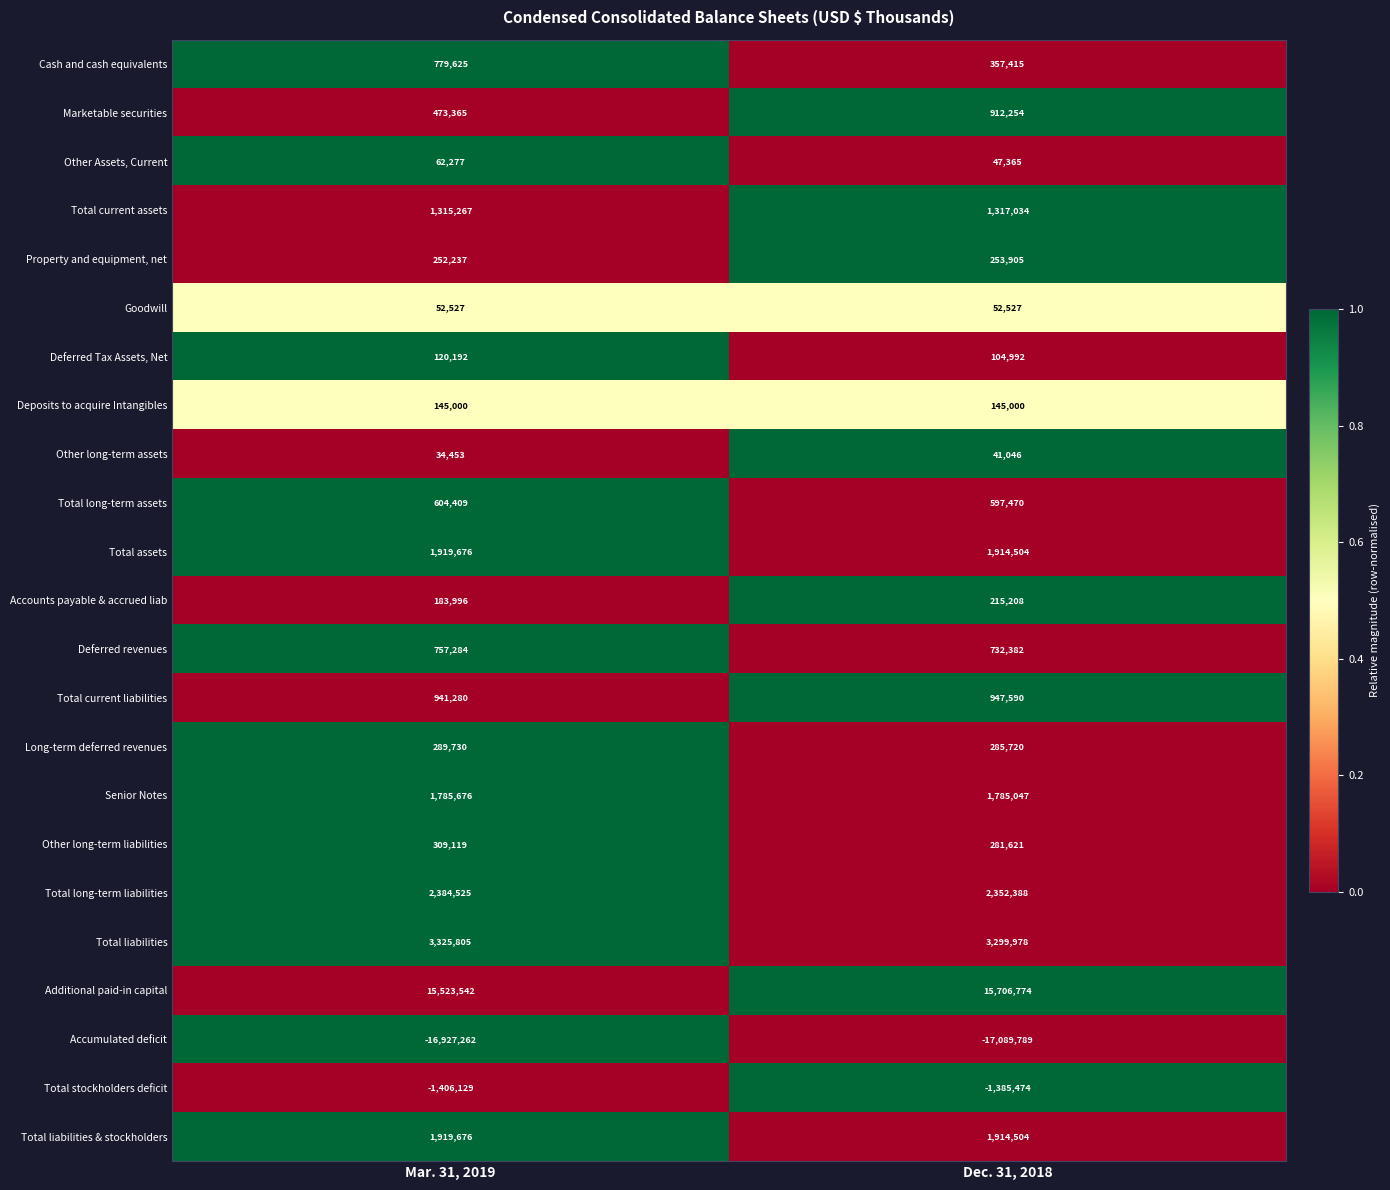

What is the sum of all Total liabilities & stockholders values?

3834180